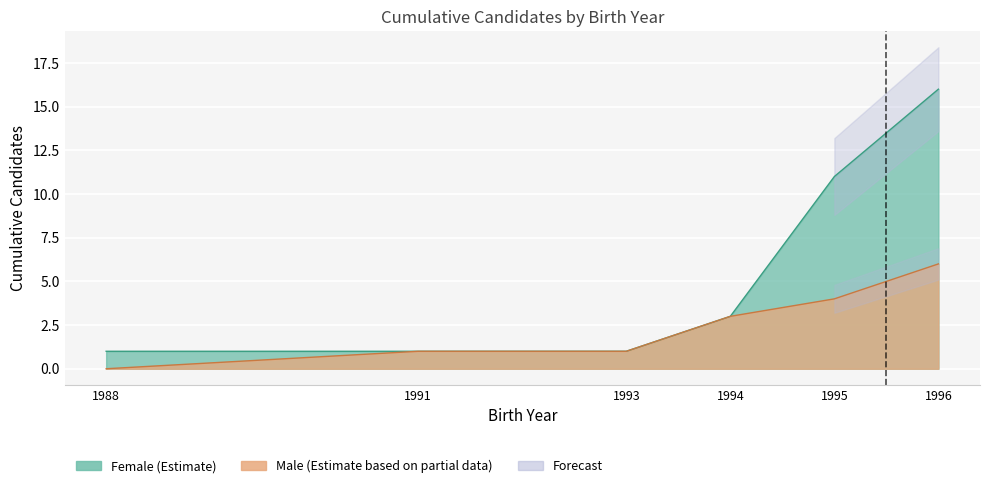

True or false: Male has more than 1 interior local peaks.

False